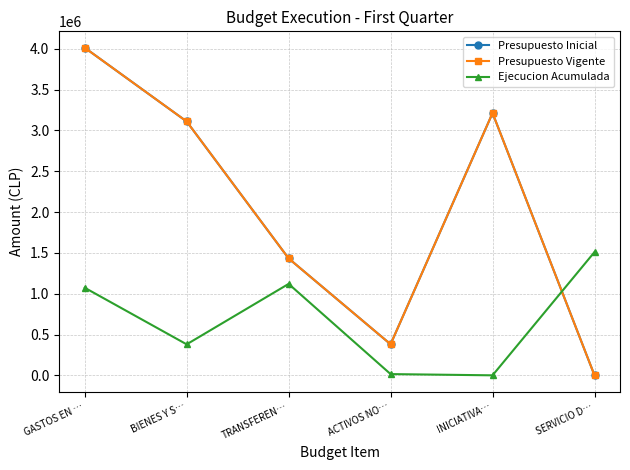

Reading right to left, transcribe all the data shown in this chart.

Presupuesto Inicial: SERVICIO D…=10	INICIATIVA…=3213207	ACTIVOS NO…=380730	TRANSFEREN…=1432247	BIENES Y S…=3110155	GASTOS EN …=4013830
Presupuesto Vigente: SERVICIO D…=10	INICIATIVA…=3213207	ACTIVOS NO…=380730	TRANSFEREN…=1432247	BIENES Y S…=3110155	GASTOS EN …=4013830
Ejecucion Acumulada: SERVICIO D…=1510502	INICIATIVA…=0	ACTIVOS NO…=15102	TRANSFEREN…=1120231	BIENES Y S…=379578	GASTOS EN …=1073148